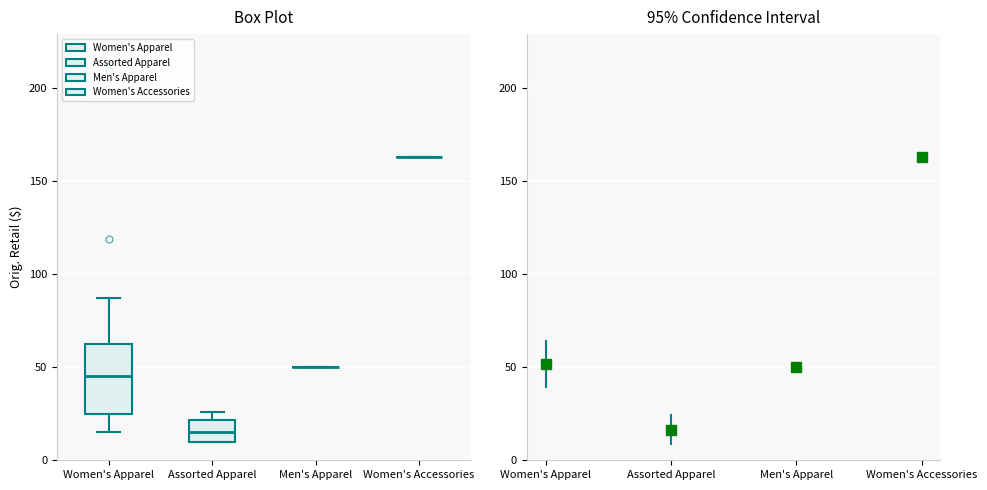

Reading left to right, transcribe this box plot: for each box, give where its median line is, the range the box spans, and where its two whiskers end, as read against the y-axis. The values are not printed on the chart, so give them approximately, as read against the axis.

Women's Apparel: median 45, box 25 to 60, whiskers 15 to 85
Assorted Apparel: median 15, box 10 to 20, whiskers 10 to 25
Men's Apparel: box collapsed to a line at 50, whiskers 50 to 50
Women's Accessories: box collapsed to a line at 165, whiskers 165 to 165